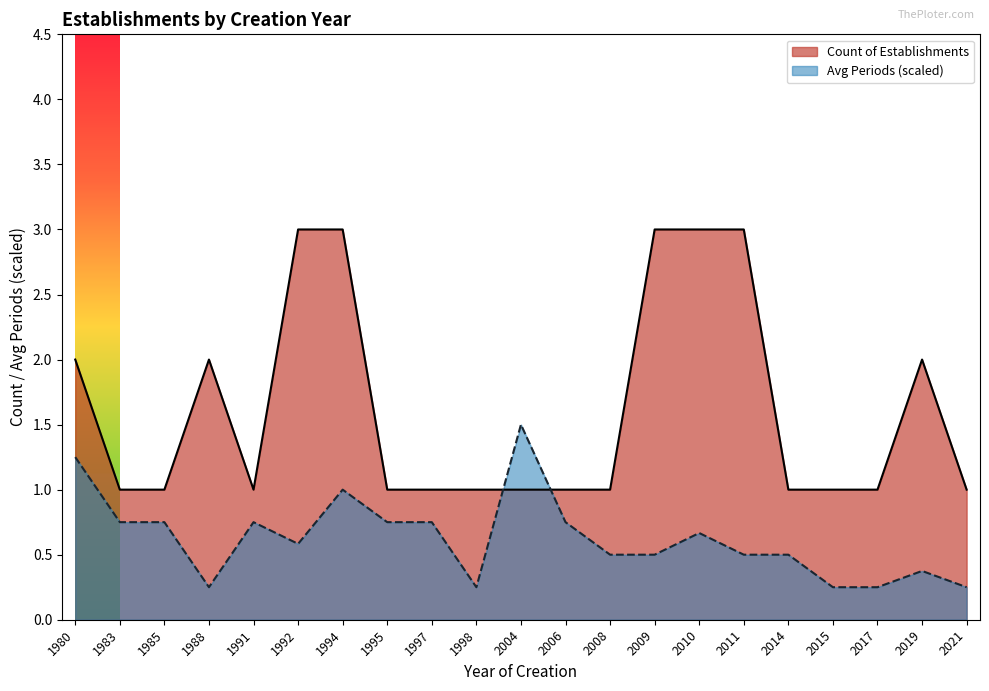

Rank the series by their average value, from lowest to highest.

Avg Periods (scaled), Count of Establishments